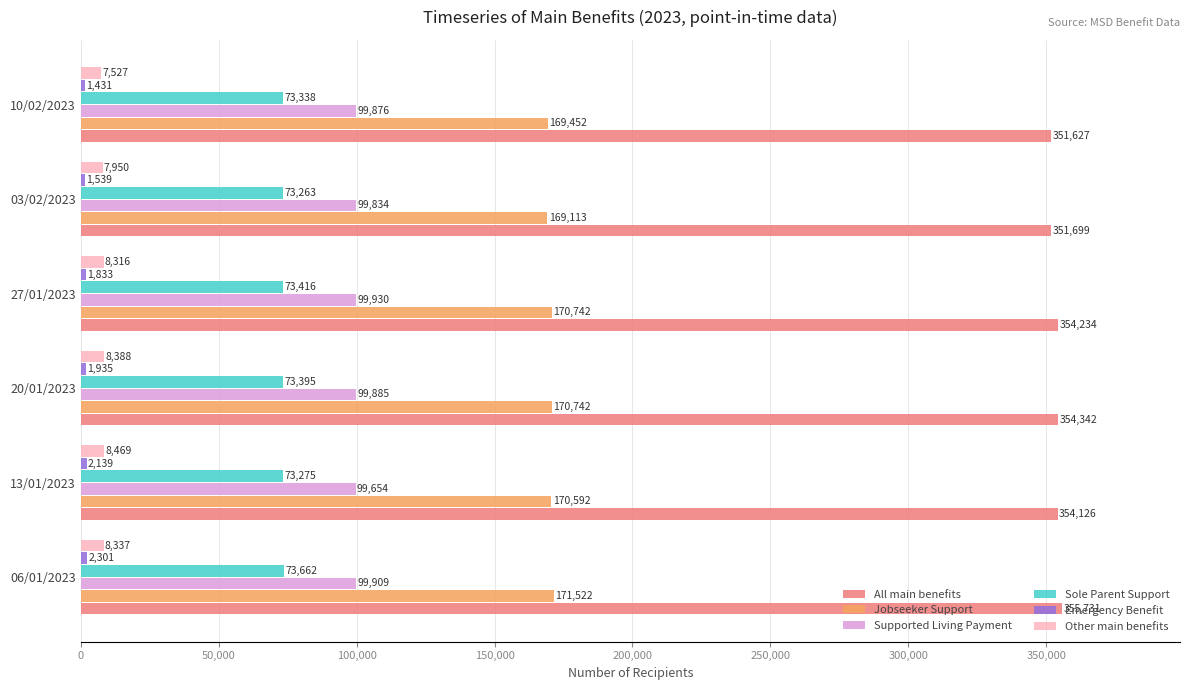

The Sole Parent Support series shows 39852 at 13/01/2023. True or false?

False